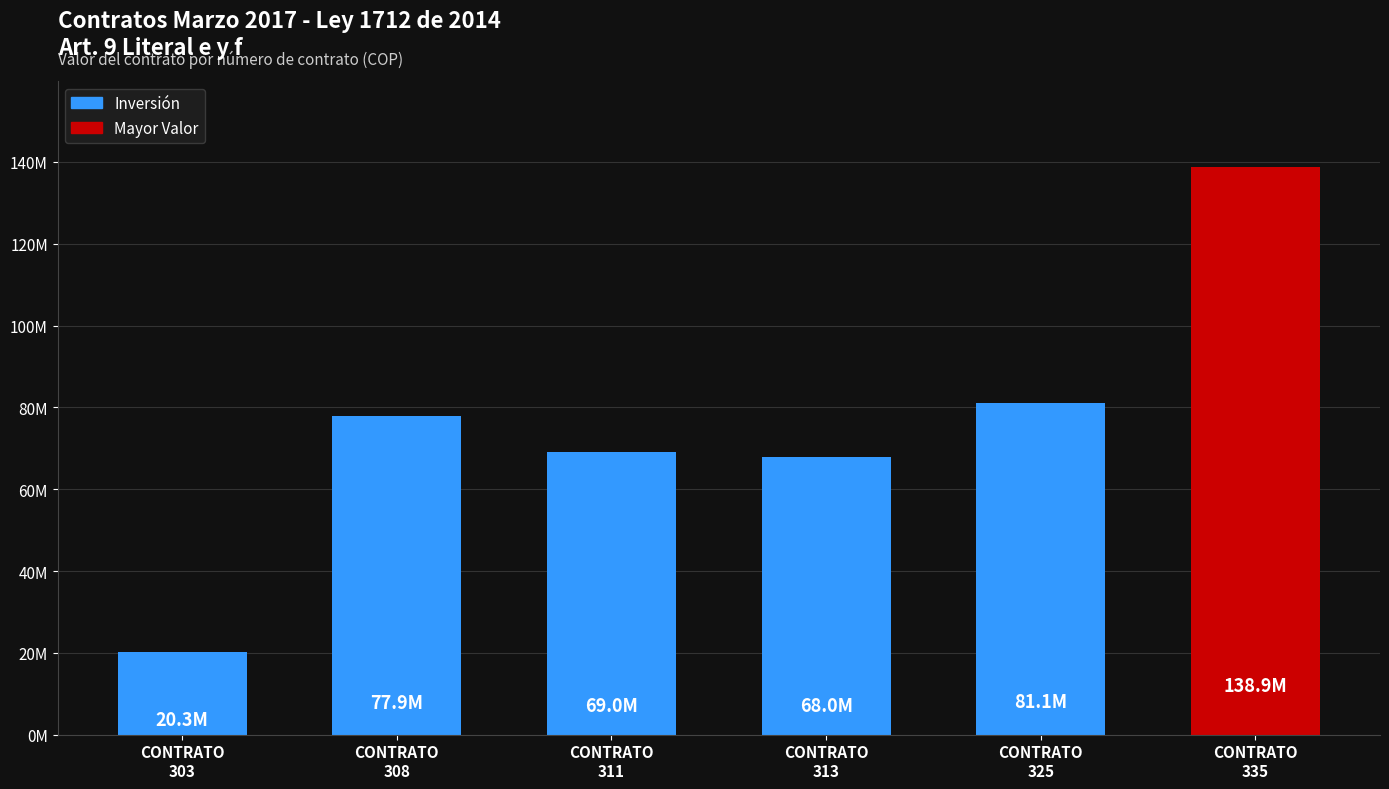

Approximately how many times larger is the value at CONTRATO
325 compared to CONTRATO
308?

1.0